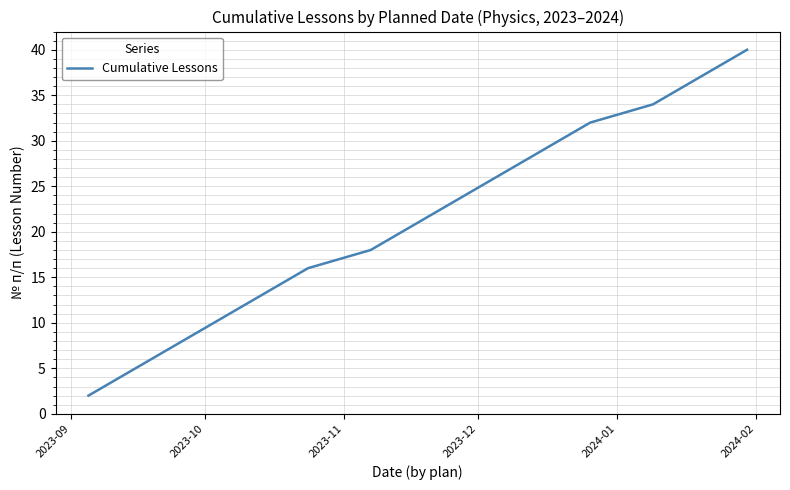

What is the minimum value shown in the chart?

2